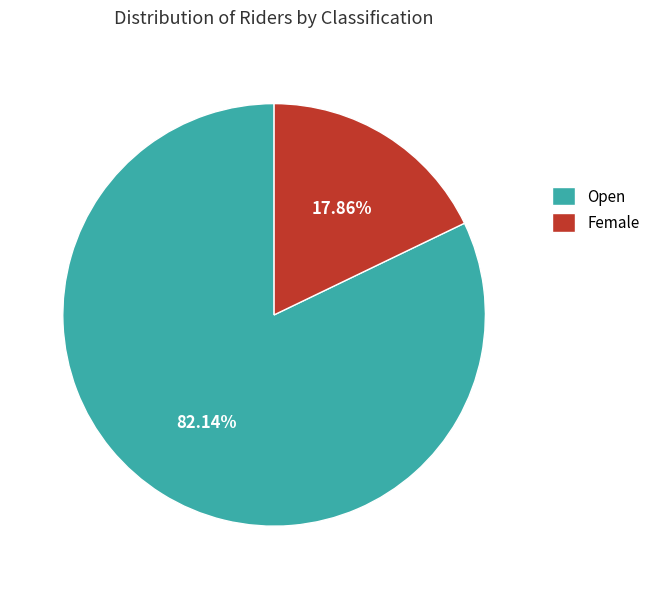

To the nearest percent, what percentage of the pie is Open?

82%